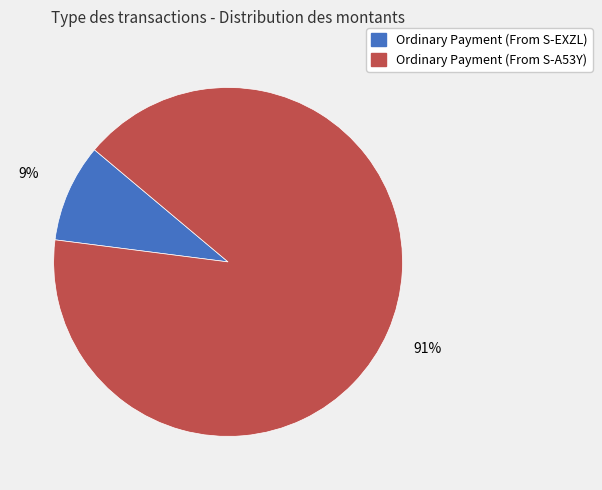

Rank the categories by value from lowest to highest.

Ordinary Payment (From S-EXZL), Ordinary Payment (From S-A53Y)